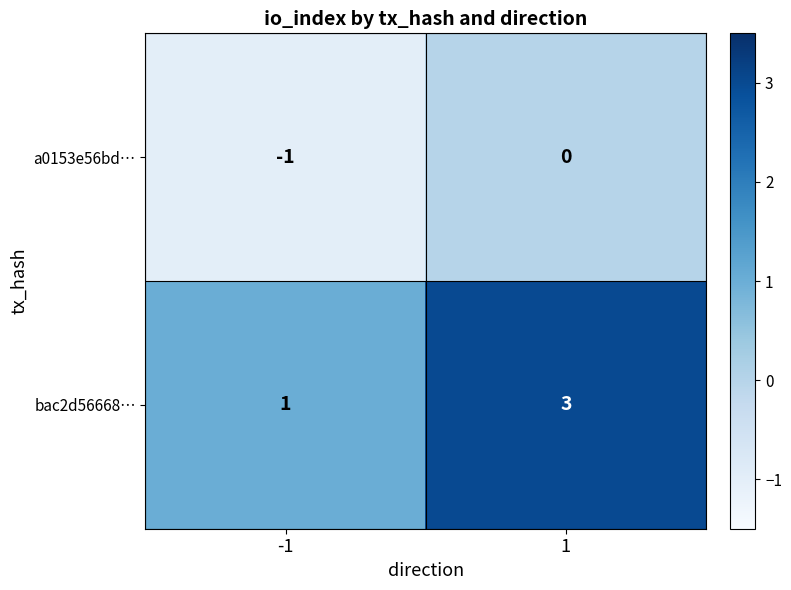

What is the difference between the highest and lowest values at -1?

2